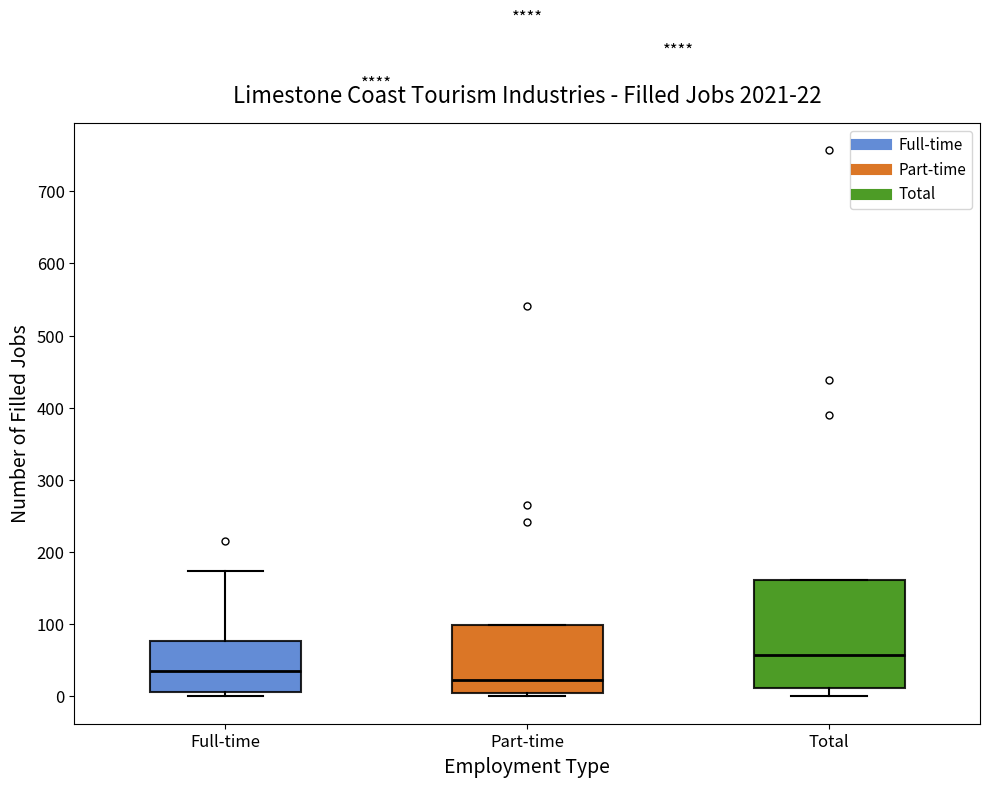

Which box has the lowest median line?

Part-time